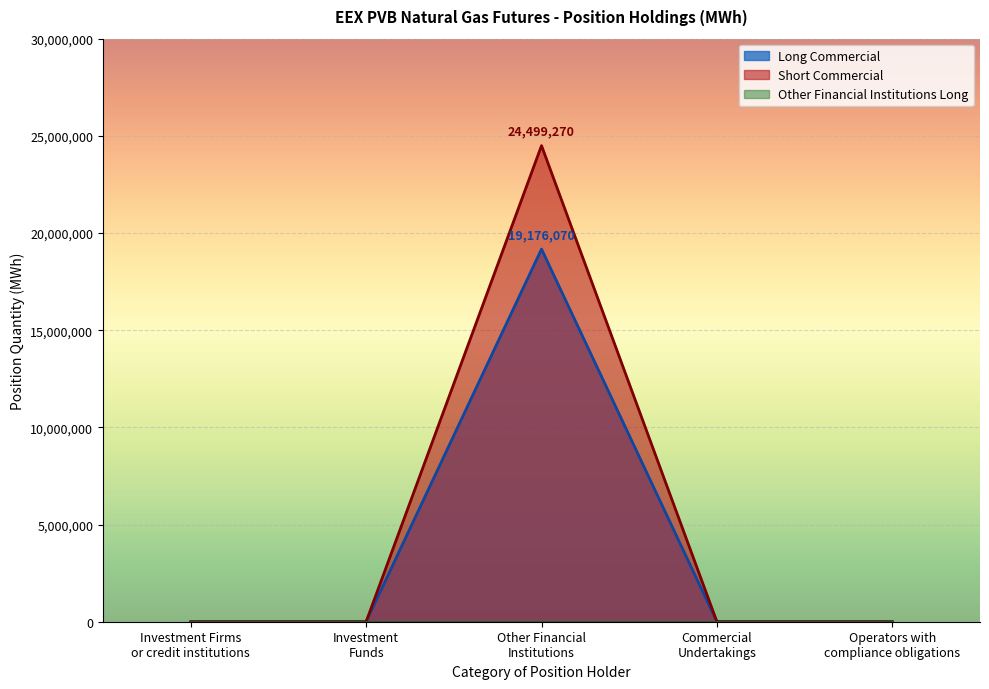

Which series has the largest range (max minus min)?

Short Commercial